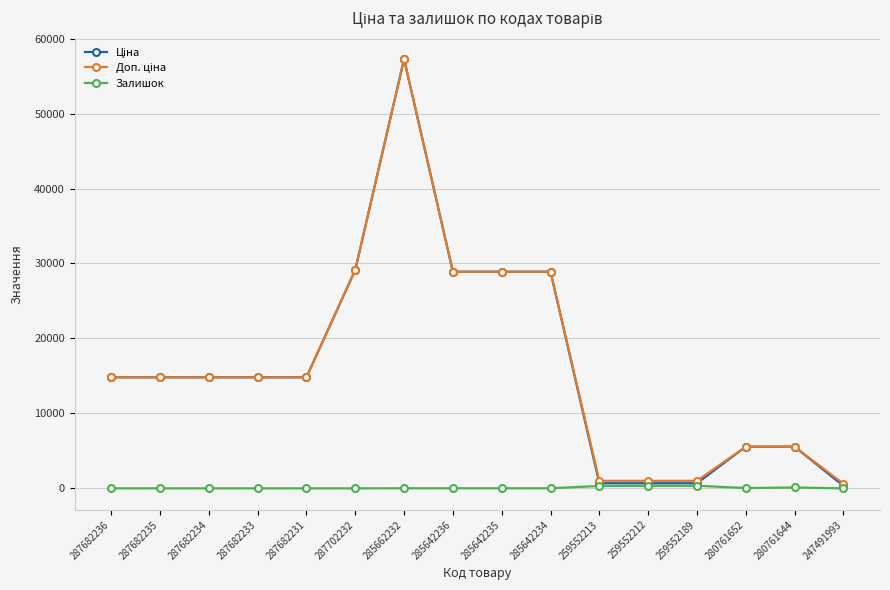

At which category is the sum across all series the highest?

285662232